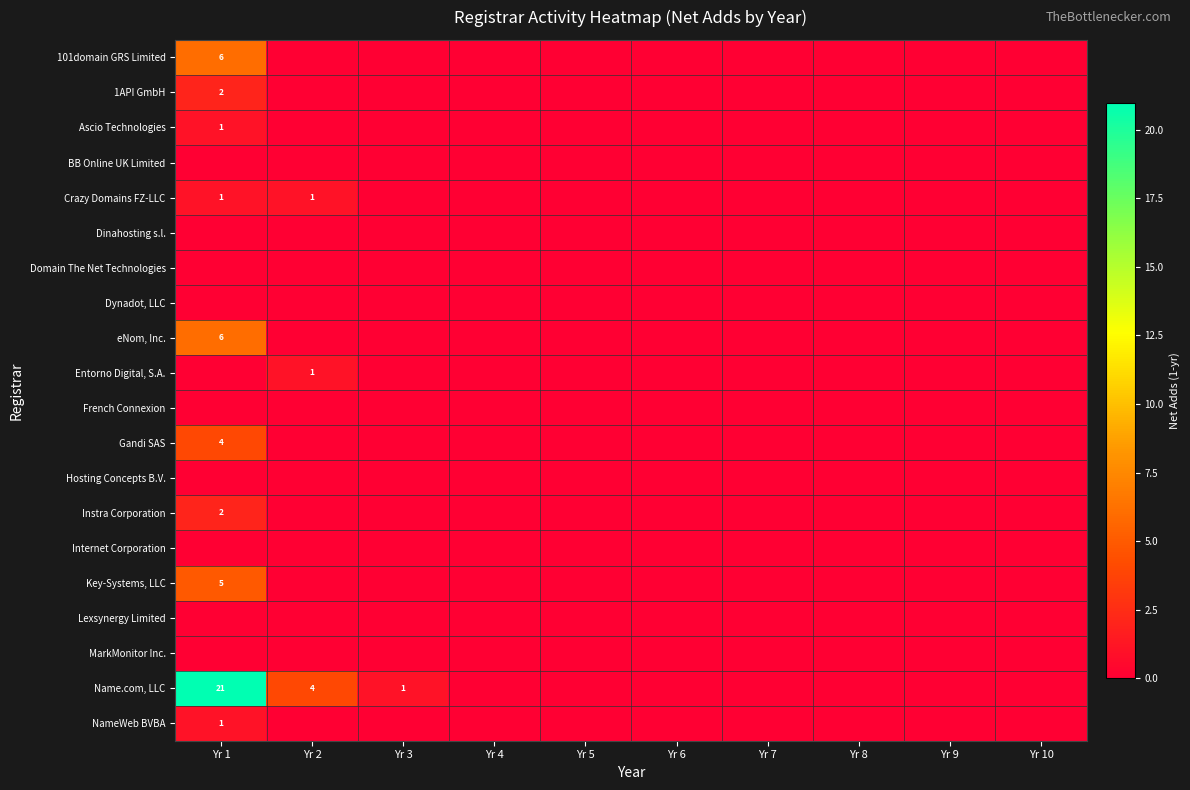

True or false: Name.com, LLC has a value of 4 at Yr 2.

True